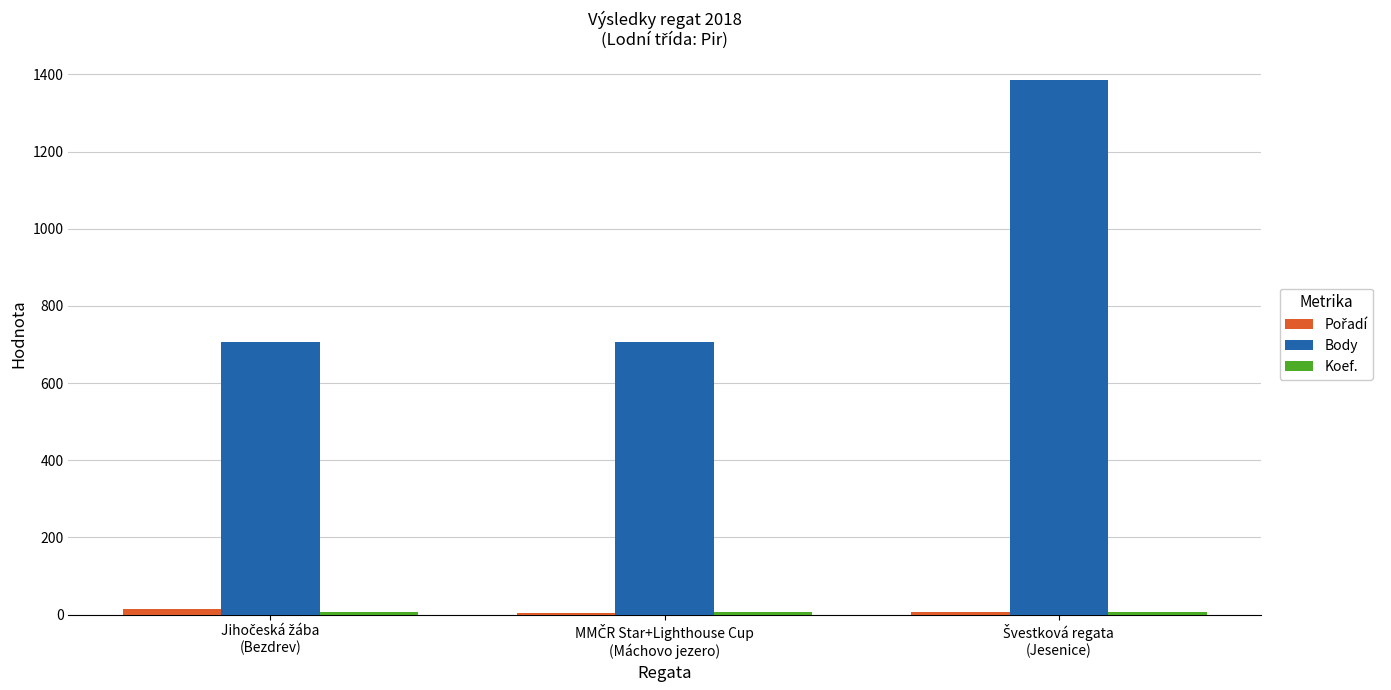

What is the difference between the maximum and minimum values in the Body series?

678